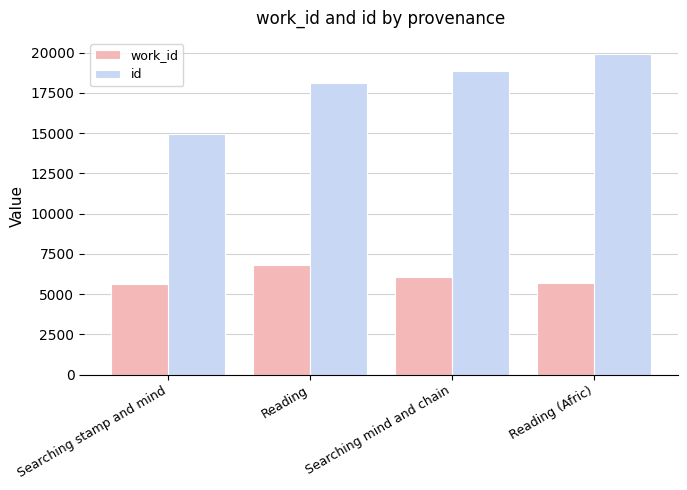

What is the total value across all series at Searching mind and chain?

24955